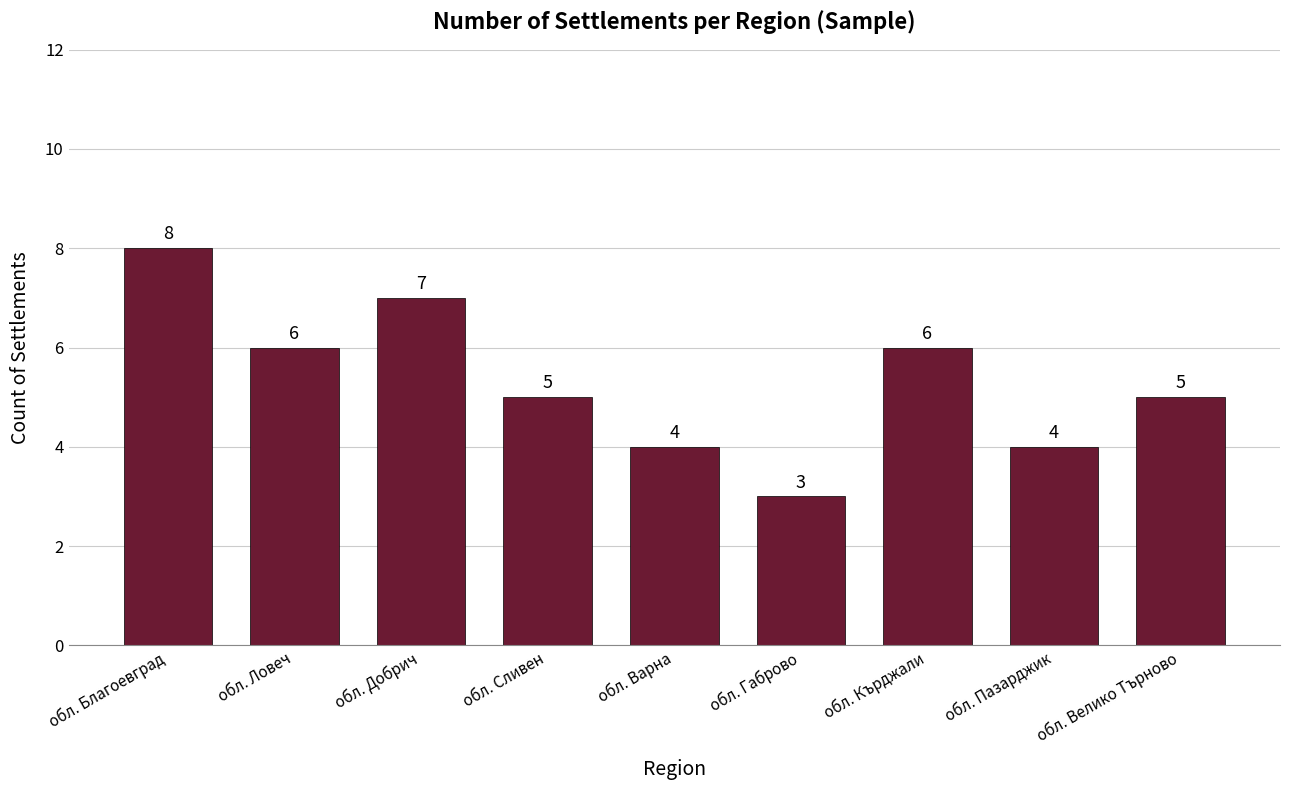

What is the change in value from обл. Благоевград to обл. Габрово?

-5